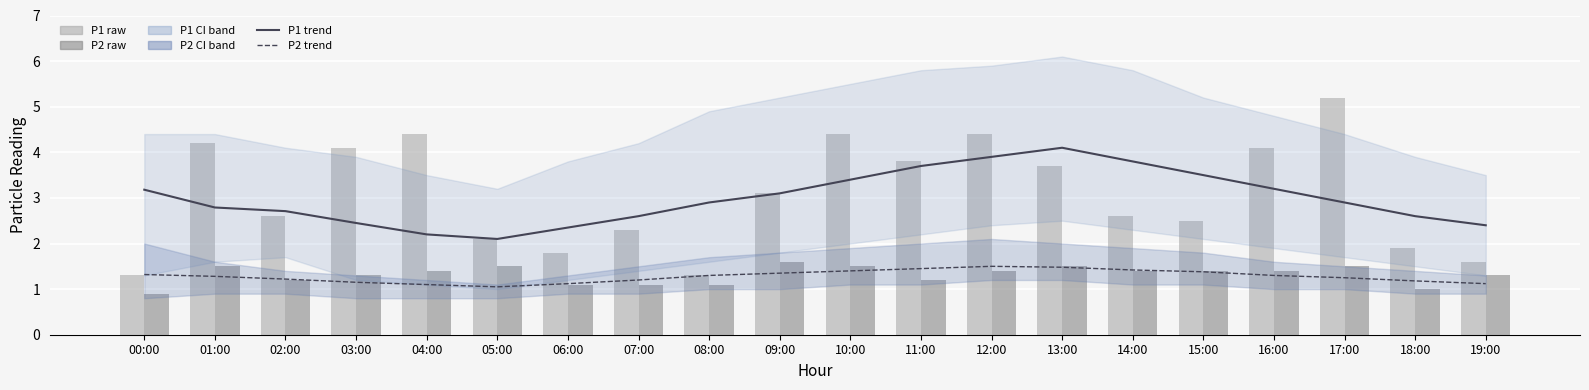

Reading left to right, extract all data points from this chart.

P1 trend: 00:00=3.2	01:00=2.8	02:00=2.7	03:00=2.5	04:00=2.2	05:00=2.1	06:00=2.4	07:00=2.6	08:00=2.9	09:00=3.1	10:00=3.4	11:00=3.7	12:00=3.9	13:00=4.1	14:00=3.8	15:00=3.5	16:00=3.2	17:00=2.9	18:00=2.6	19:00=2.4
P2 trend: 00:00=1.3	01:00=1.3	02:00=1.2	03:00=1.1	04:00=1.1	05:00=1.1	06:00=1.1	07:00=1.2	08:00=1.3	09:00=1.4	10:00=1.4	11:00=1.4	12:00=1.5	13:00=1.5	14:00=1.4	15:00=1.4	16:00=1.3	17:00=1.2	18:00=1.2	19:00=1.1
P1 raw: 00:00=1.3	01:00=4.2	02:00=2.6	03:00=4.1	04:00=4.4	05:00=2.1	06:00=1.8	07:00=2.3	08:00=1.3	09:00=3.1	10:00=4.4	11:00=3.8	12:00=4.4	13:00=3.7	14:00=2.6	15:00=2.5	16:00=4.1	17:00=5.2	18:00=1.9	19:00=1.6
P2 raw: 00:00=0.9	01:00=1.5	02:00=1.2	03:00=1.3	04:00=1.4	05:00=1.5	06:00=1.1	07:00=1.1	08:00=1.1	09:00=1.6	10:00=1.5	11:00=1.2	12:00=1.4	13:00=1.5	14:00=1.4	15:00=1.4	16:00=1.4	17:00=1.5	18:00=1.0	19:00=1.3